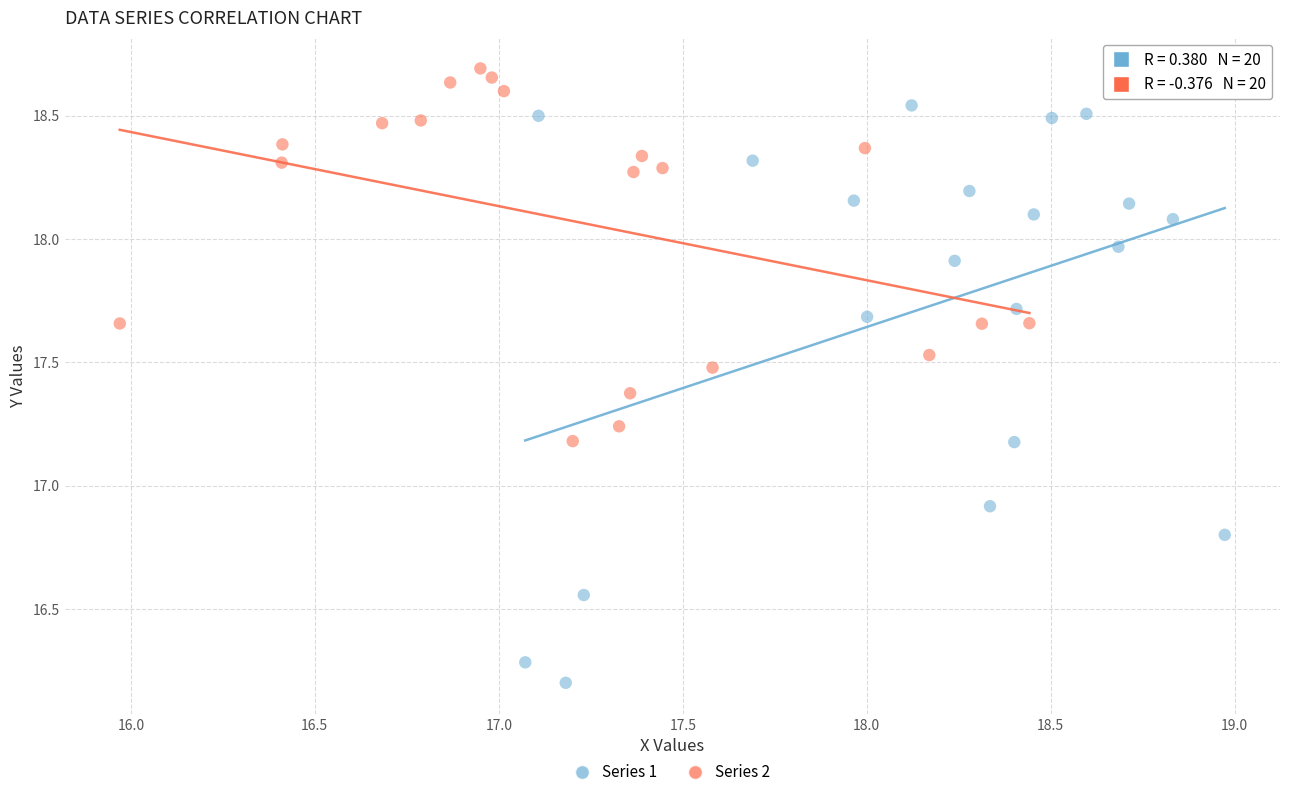

Which series has the widest spread of Y values?

Series 1